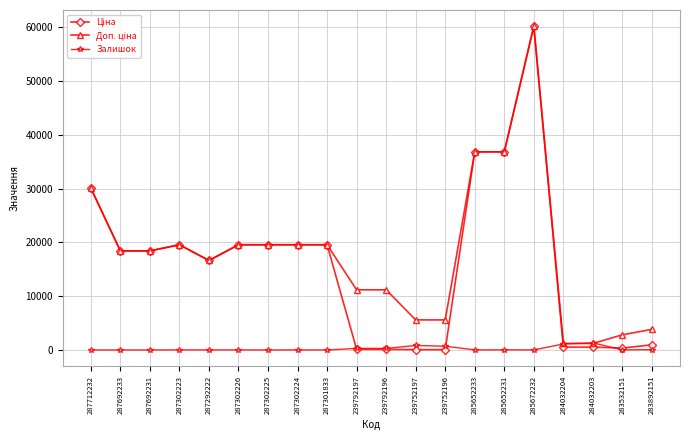

At how many categories does at least one series exceed 7706?

14